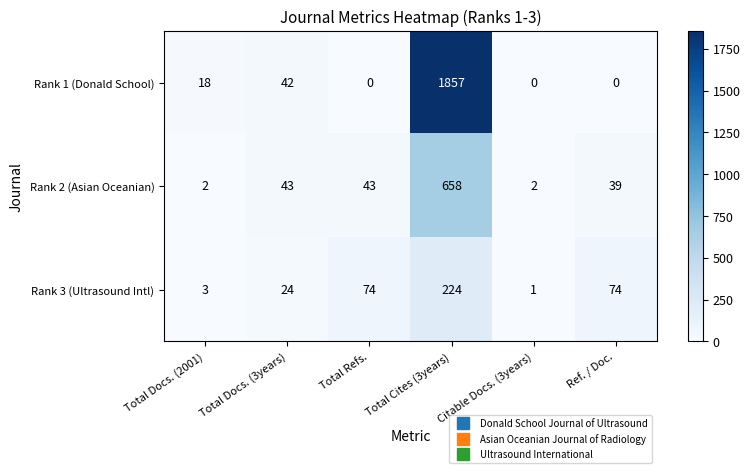

Which category has the highest value across all series?

Total Cites (3years)